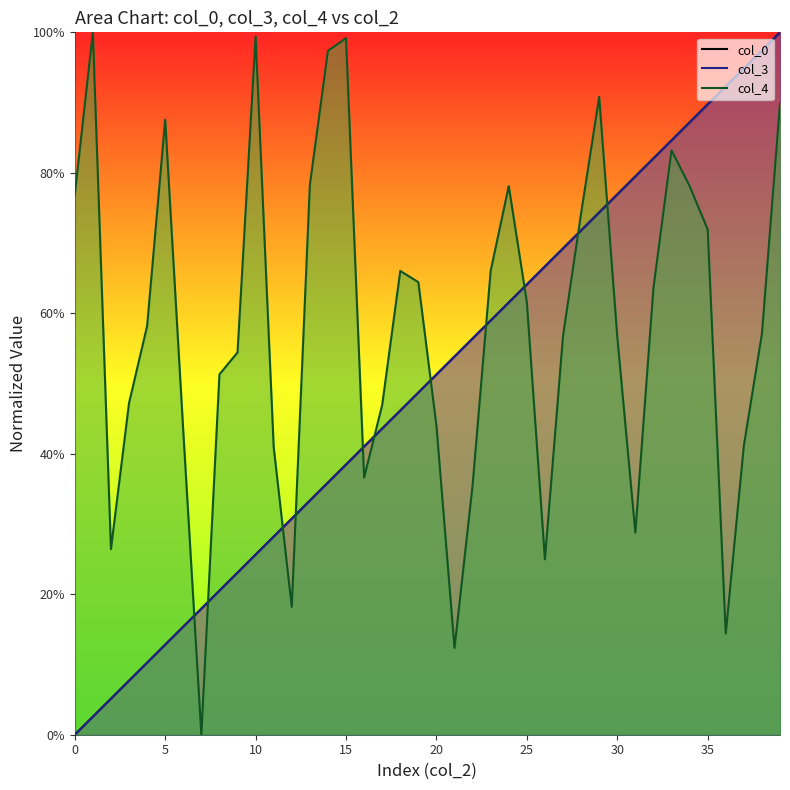

True or false: col_3 line and col_0 line cross at least once.

True